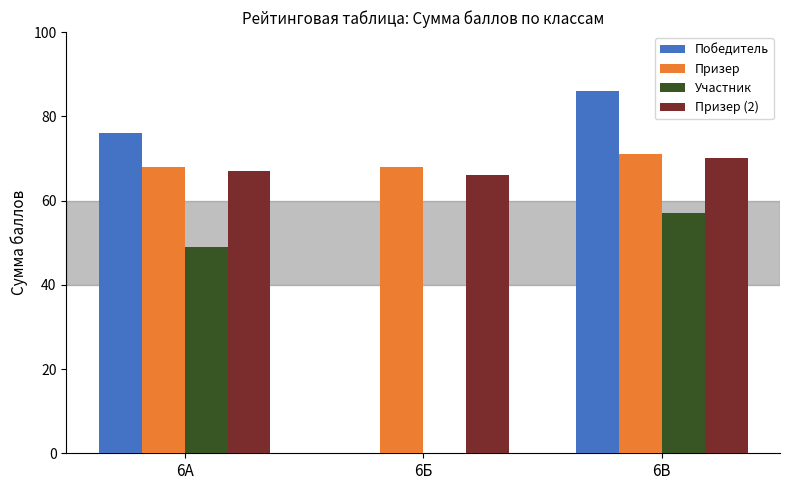

The value of Участник at 6В is 57. True or false?

True